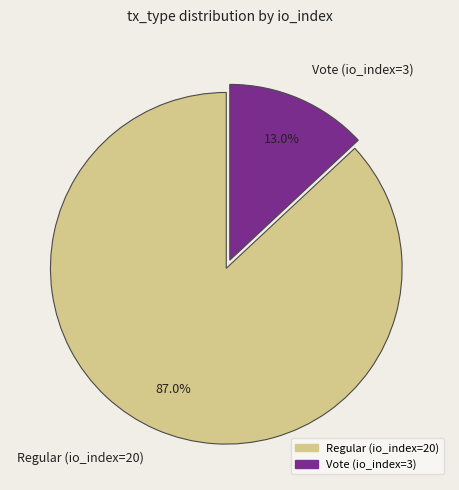

Which has a higher value, Regular (io_index=20) or Vote (io_index=3)?

Regular (io_index=20)